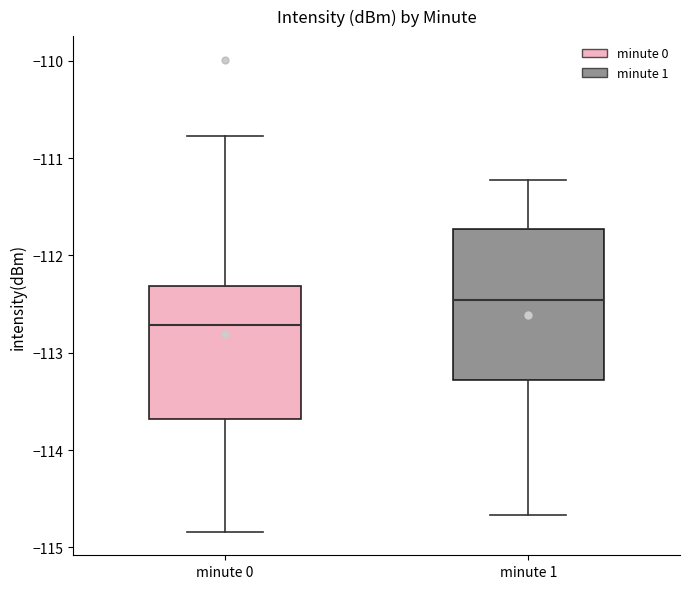

Which box is the tallest, from its lower edge to its upper edge?

minute 1